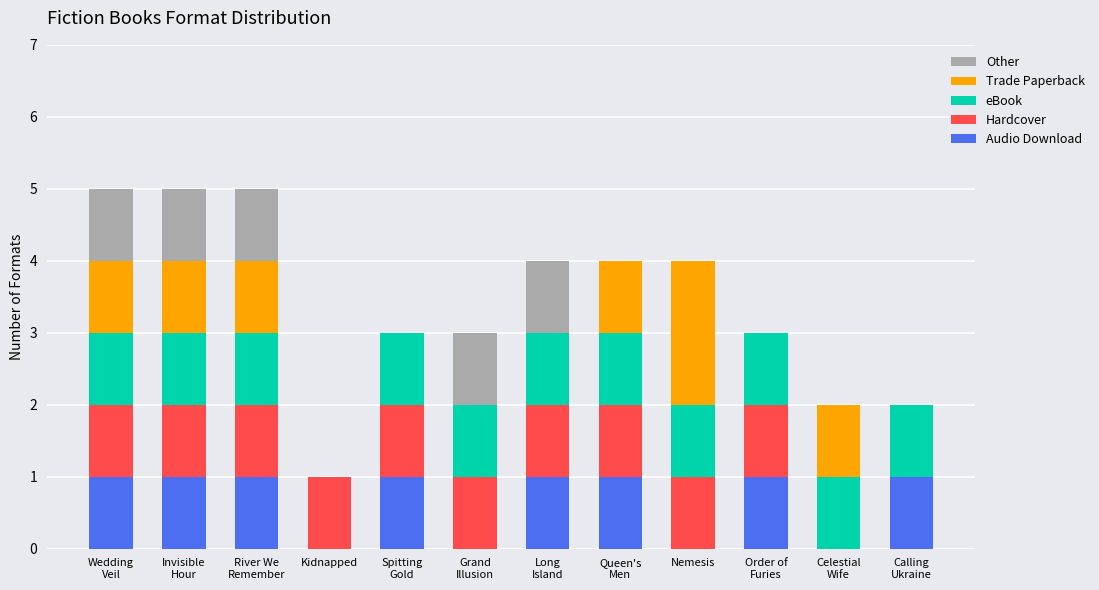

The Audio Download series shows 1 at Calling
Ukraine. True or false?

True